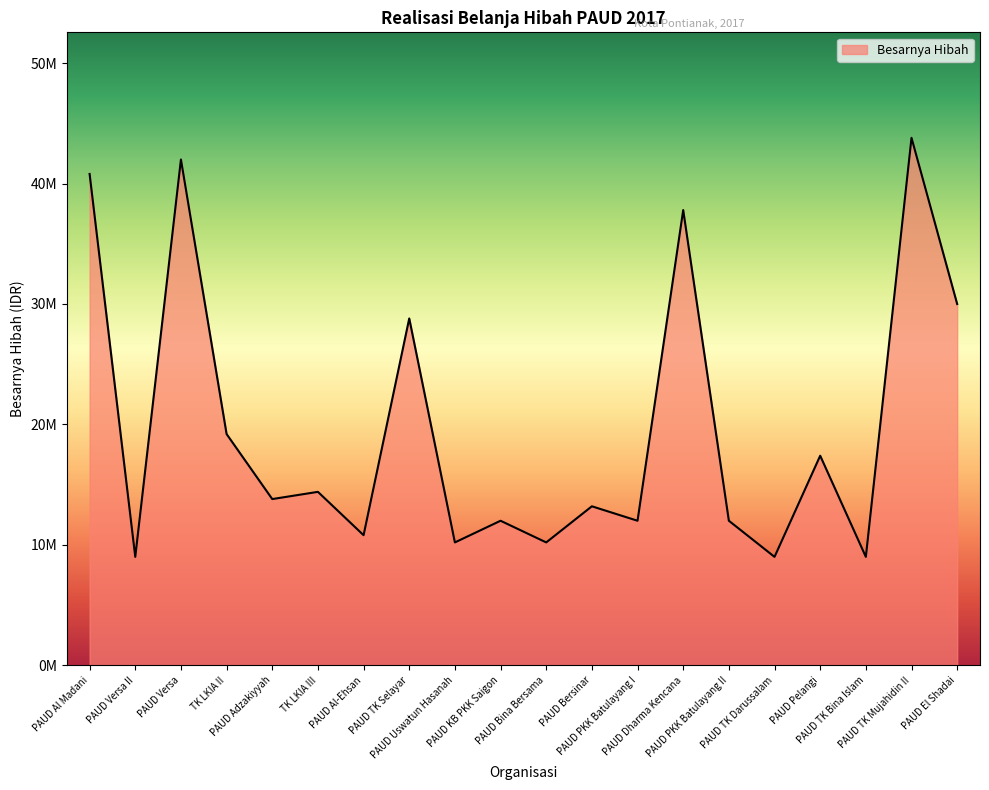

What is the greatest value displayed?

43800000